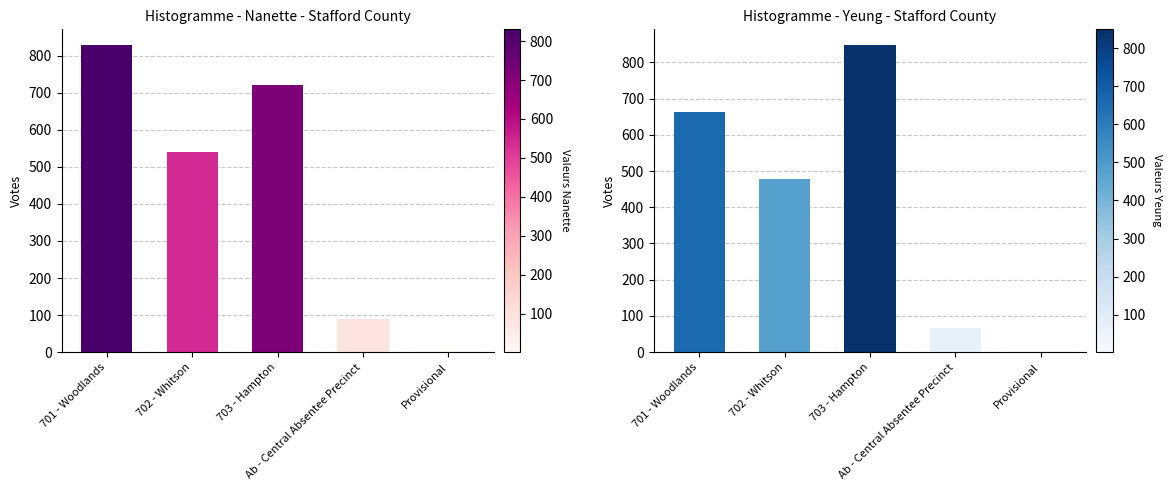

Which has a higher value, Ab - Central Absentee Precinct or Provisional?

Ab - Central Absentee Precinct